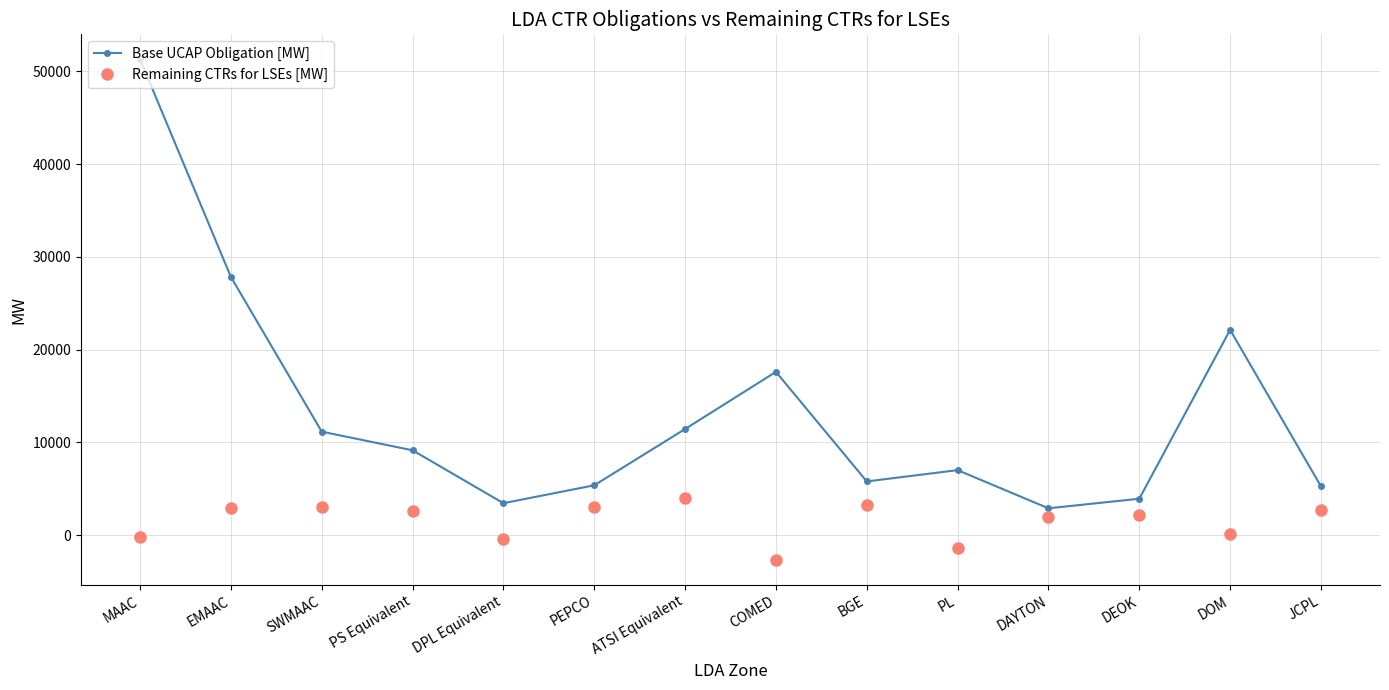

At which category does Base UCAP Obligation [MW] reach its first local valley?

DPL Equivalent